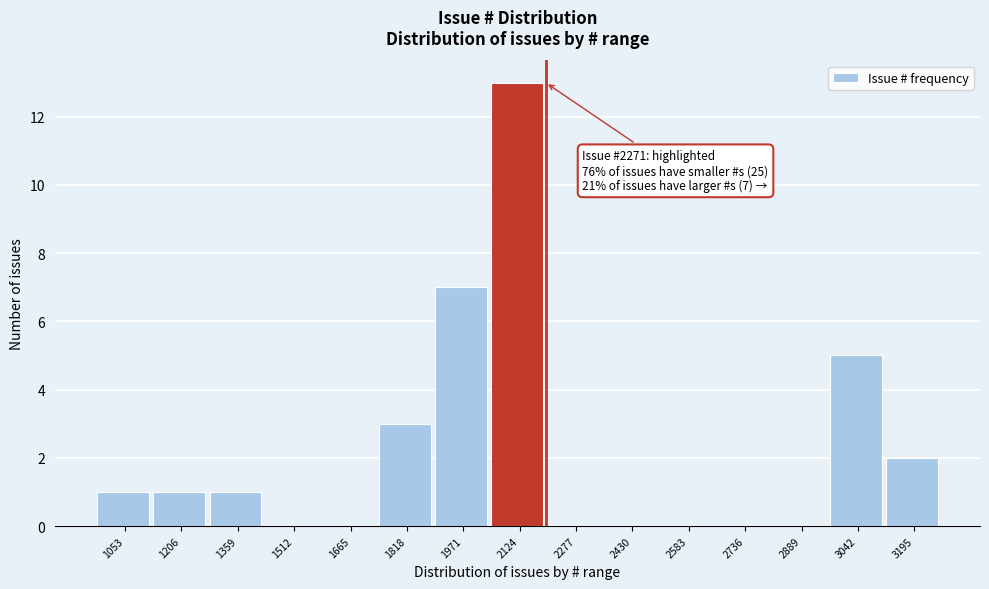

Reading left to right, extract all data points from this chart.

1053=1	1206=1	1359=1	1512=0	1665=0	1818=3	1971=7	2124=13	2277=0	2430=0	2583=0	2736=0	2889=0	3042=5	3195=2